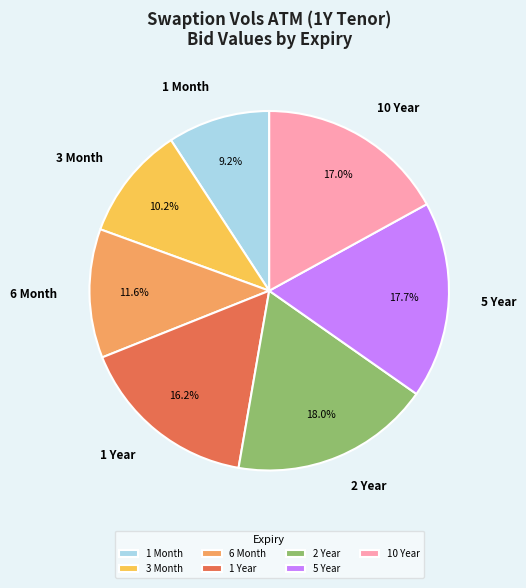

What portion of the pie excludes 6 Month?

88.4%